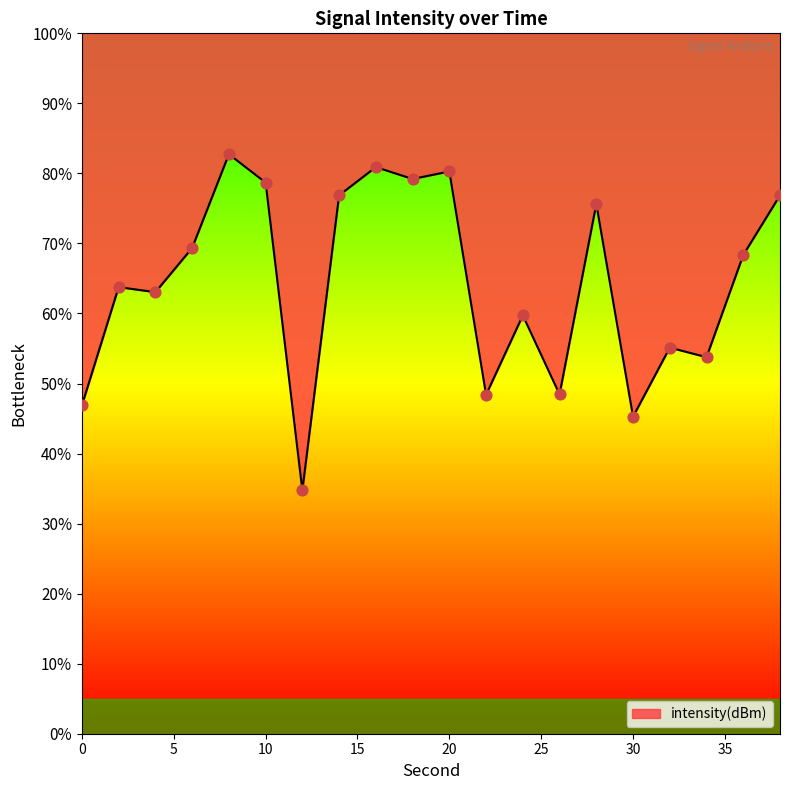

What is the change in value from 26 to 28?

+27.2